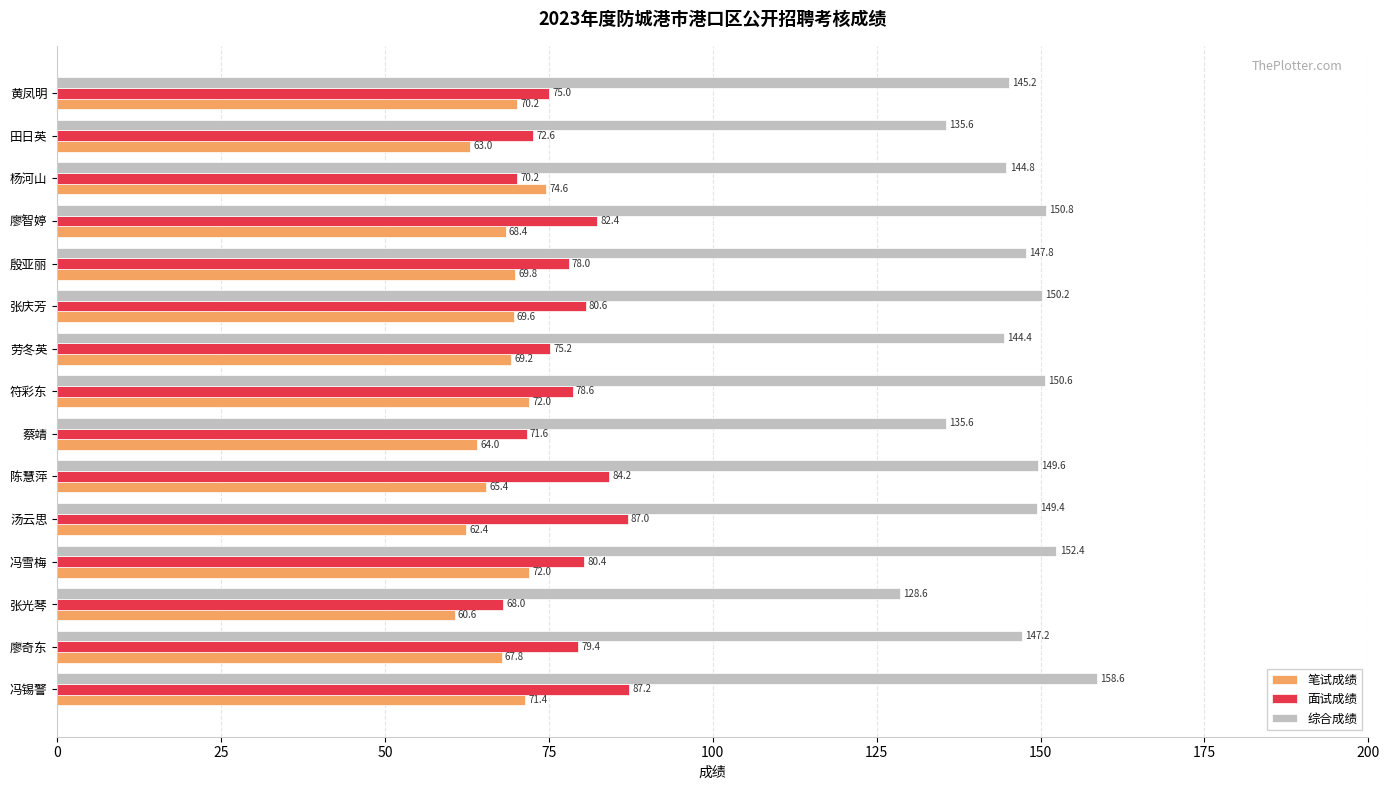

At how many categories does at least one series exceed 138?

12